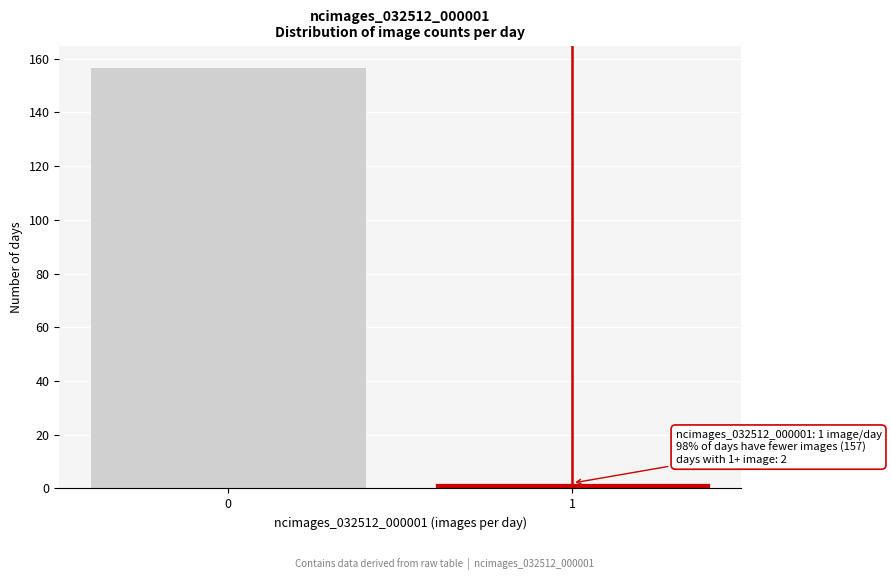

Reading right to left, what are all the values shown in this chart?

1=2	0=157